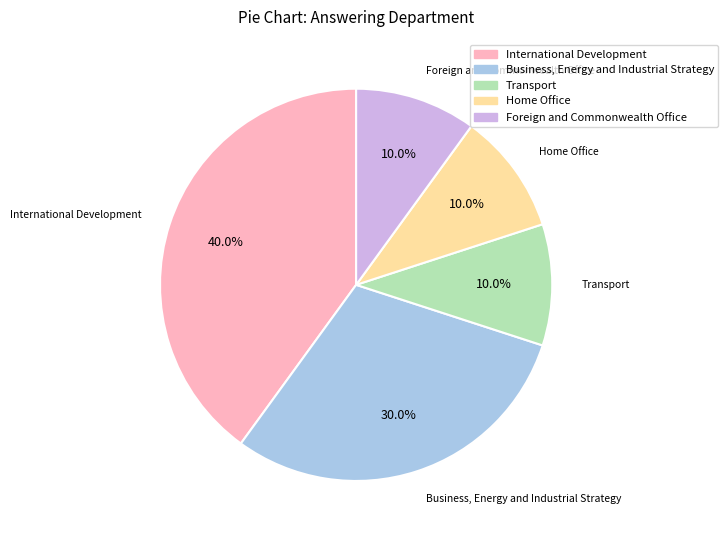

Which has a higher value, Foreign and Commonwealth Office or International Development?

International Development